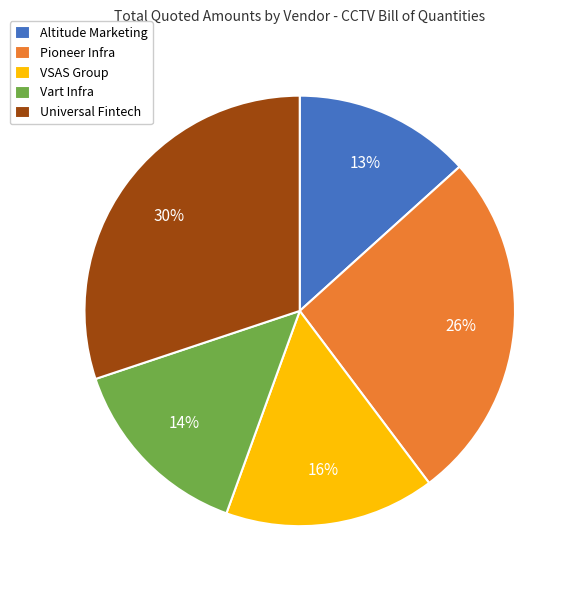

To the nearest percent, what is the difference between the largest and smallest slice percentages?

17%